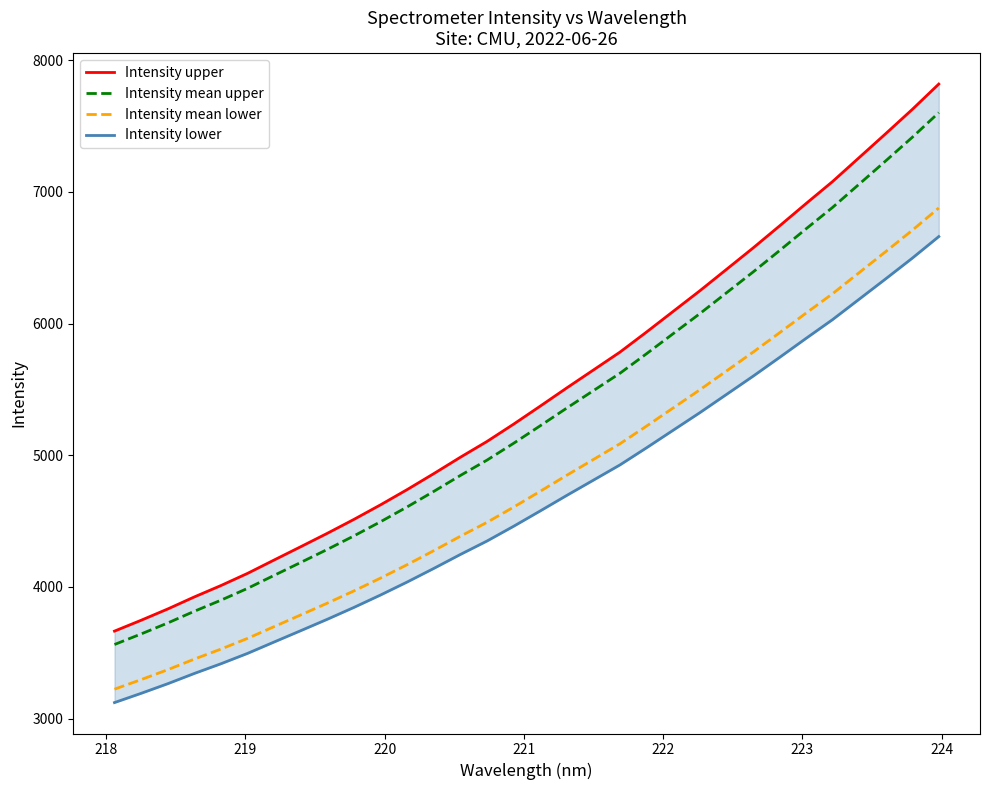

What is the highest value of the Intensity mean lower series?

6877.8